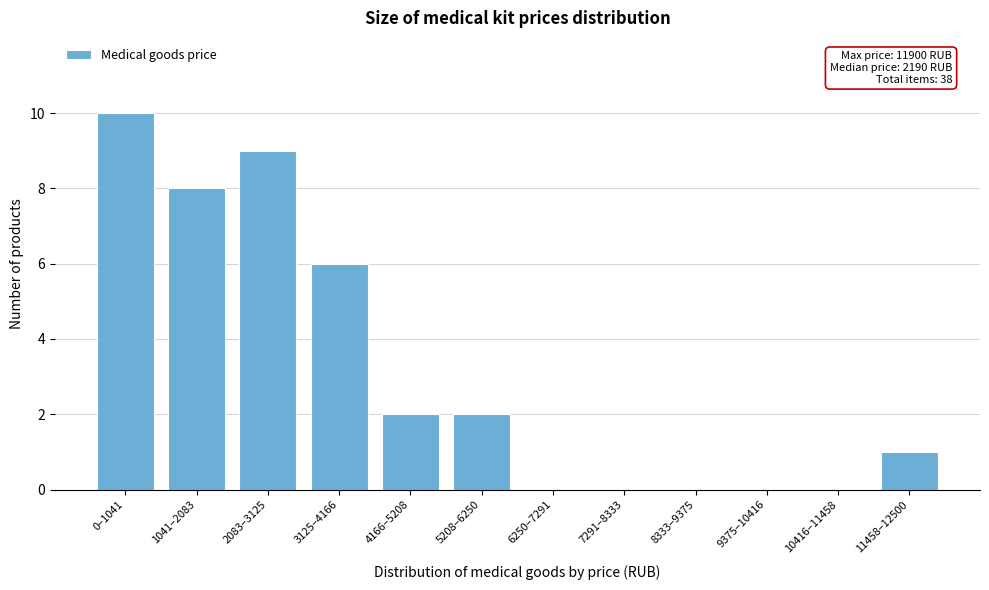

Reading left to right, what are all the values shown in this chart?

0–1041=10	1041–2083=8	2083–3125=9	3125–4166=6	4166–5208=2	5208–6250=2	6250–7291=0	7291–8333=0	8333–9375=0	9375–10416=0	10416–11458=0	11458–12500=1